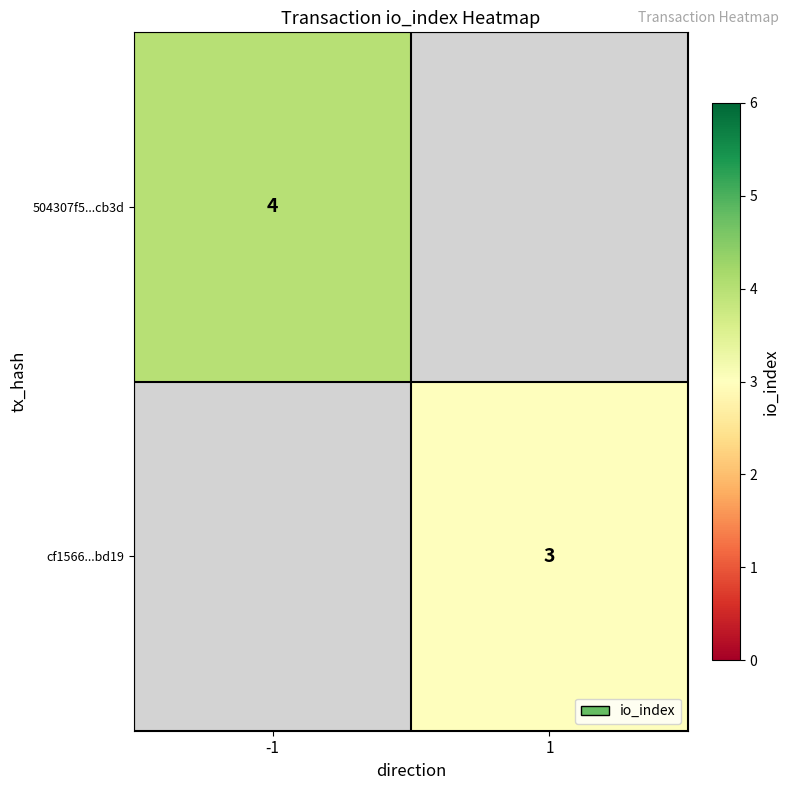

The value of cf1566...bd19 at 1 is 3. True or false?

True